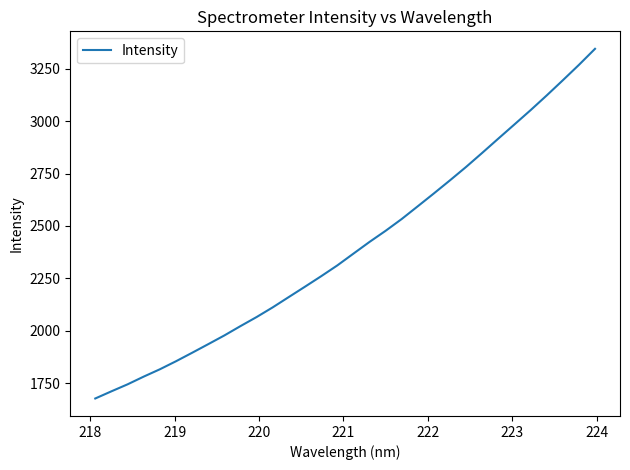

What is the minimum value shown in the chart?

1676.8